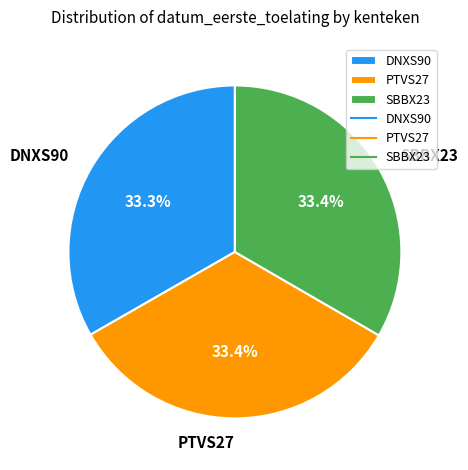

To the nearest percent, what portion does SBBX23 represent?

33%